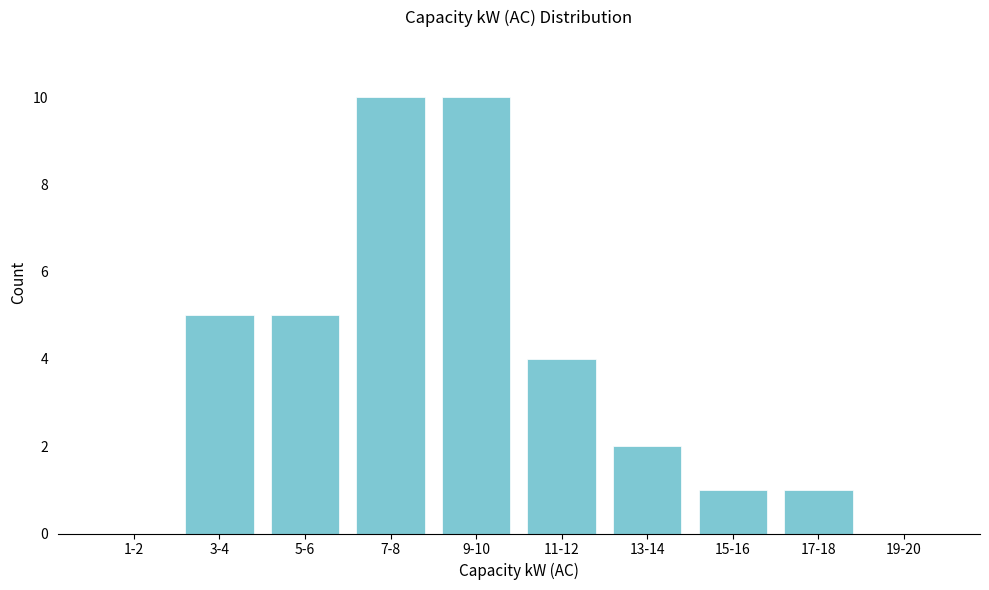

Reading left to right, list all the values displayed in this chart.

1-2=0	3-4=5	5-6=5	7-8=10	9-10=10	11-12=4	13-14=2	15-16=1	17-18=1	19-20=0